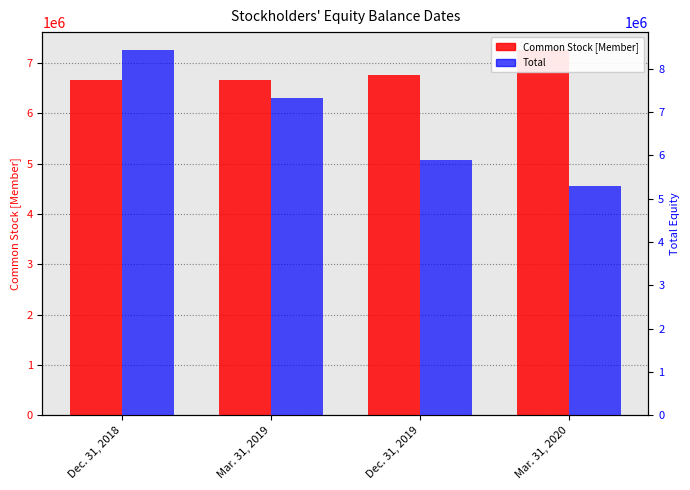

True or false: Total has a value of 10414973 at Dec. 31, 2019.

False